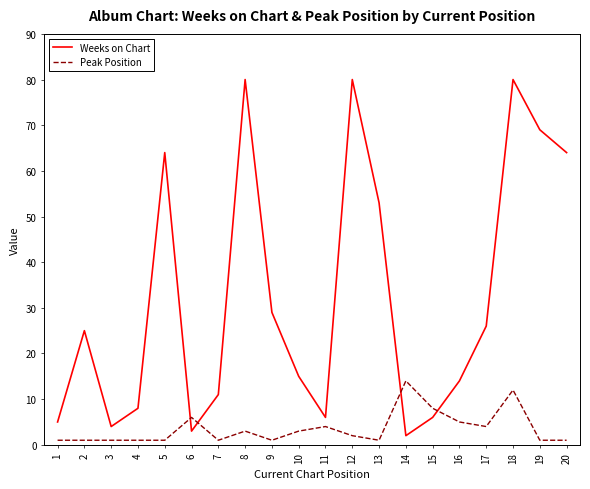

What is the greatest value displayed?

80